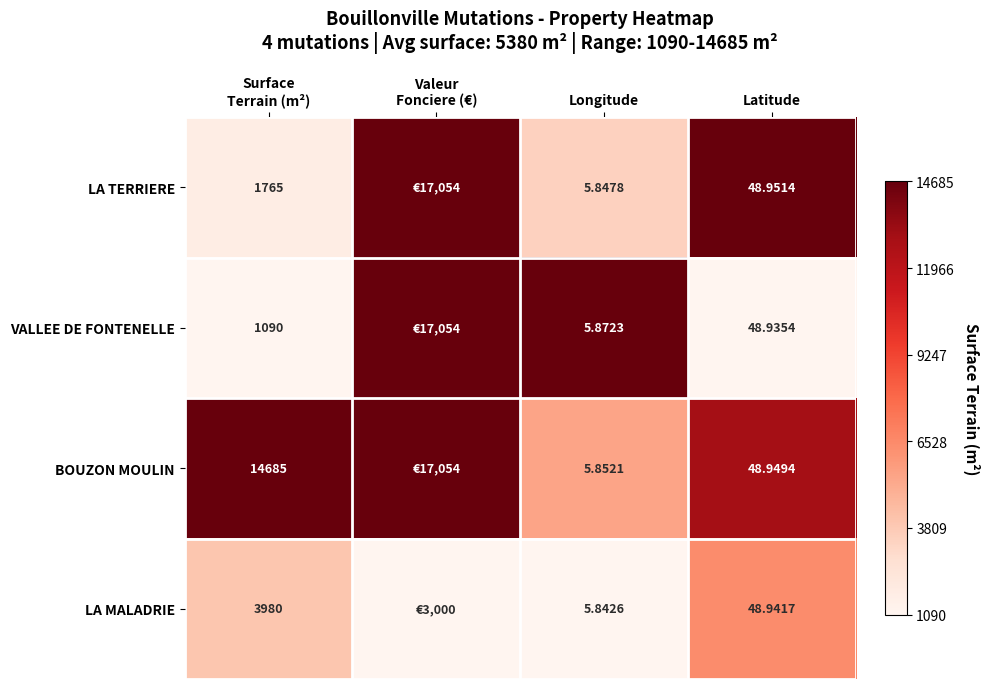

How many data points does each series have?

4